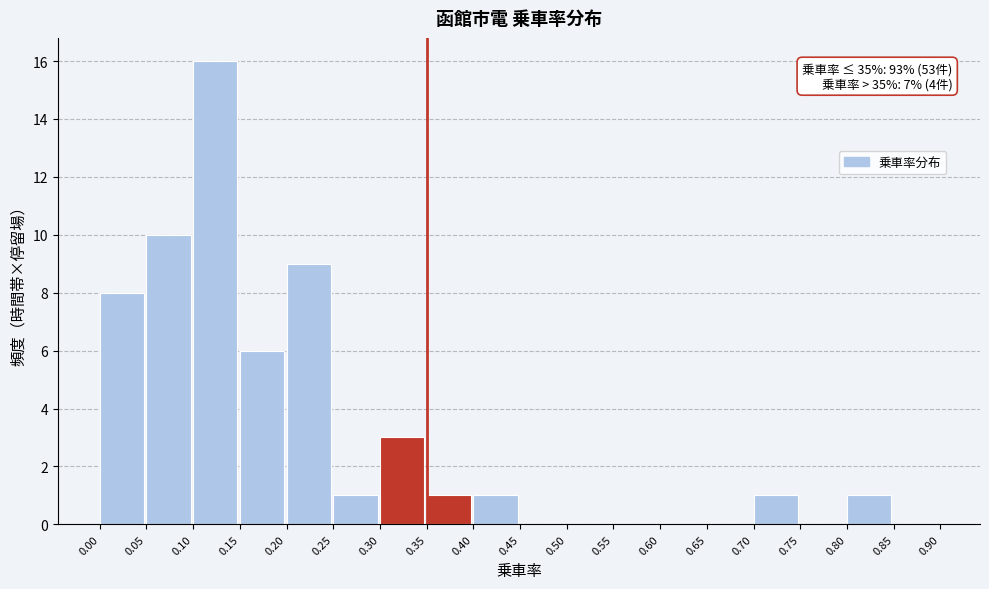

Over which range of the x-axis is the bar tallest?

0.10 to 0.15